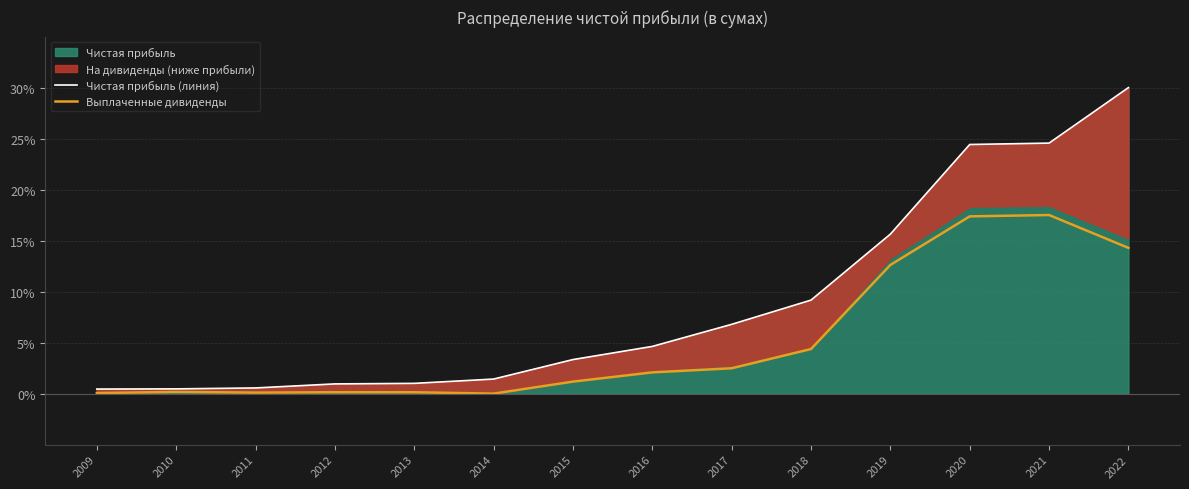

Reading left to right, what are all the values shown in this chart?

Чистая прибыль (линия): 2009=0.4	2010=0.5	2011=0.6	2012=1.0	2013=1.0	2014=1.4	2015=3.3	2016=4.6	2017=6.8	2018=9.2	2019=15.6	2020=24.4	2021=24.6	2022=30.0
Выплаченные дивиденды: 2009=0.1	2010=0.2	2011=0.1	2012=0.1	2013=0.1	2014=0.0	2015=1.2	2016=2.1	2017=2.5	2018=4.4	2019=12.6	2020=17.4	2021=17.5	2022=14.3